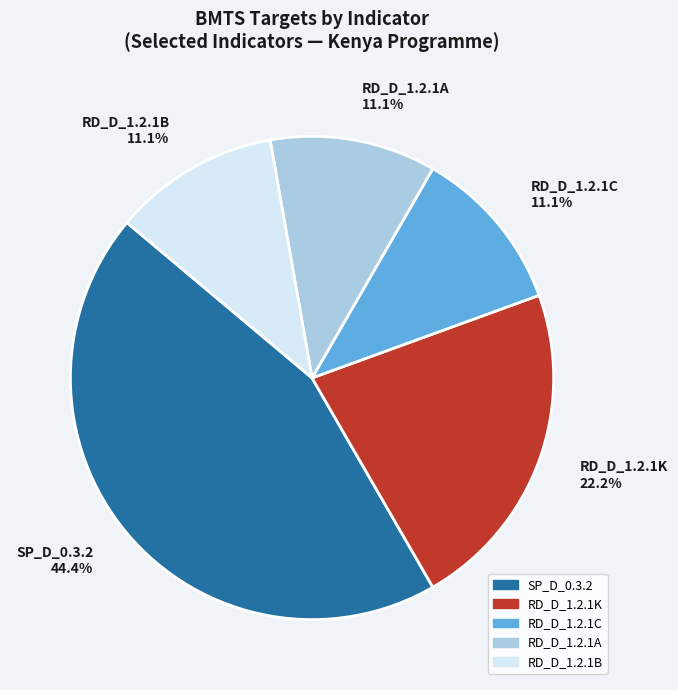

Does RD_D_1.2.1A 11.1% represent more than half of the total?

No